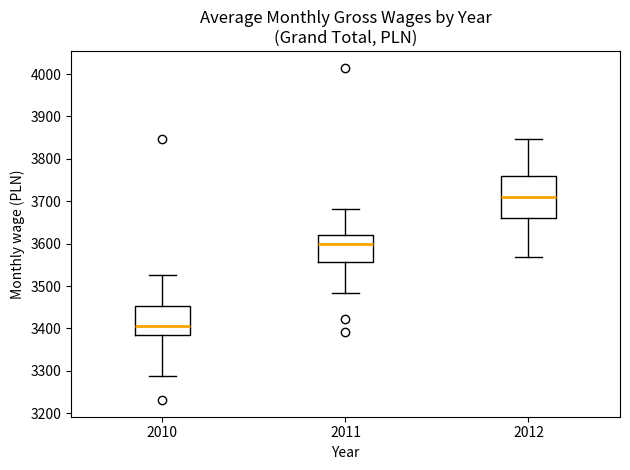

Reading left to right, transcribe this box plot: for each box, give where its median line is, the range the box spans, and where its two whiskers end, as read against the y-axis. The values are not printed on the chart, so give them approximately, as read against the axis.

2010: median 3410, box 3390 to 3450, whiskers 3290 to 3530
2011: median 3600, box 3560 to 3620, whiskers 3480 to 3680
2012: median 3710, box 3660 to 3760, whiskers 3570 to 3850